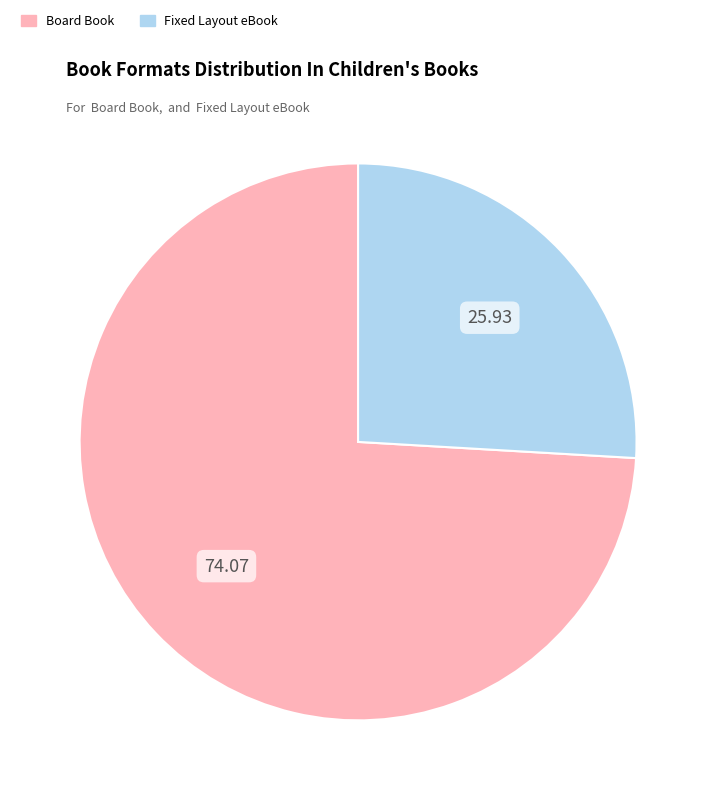

Do Fixed Layout eBook and Board Book together represent more than half of the pie?

Yes